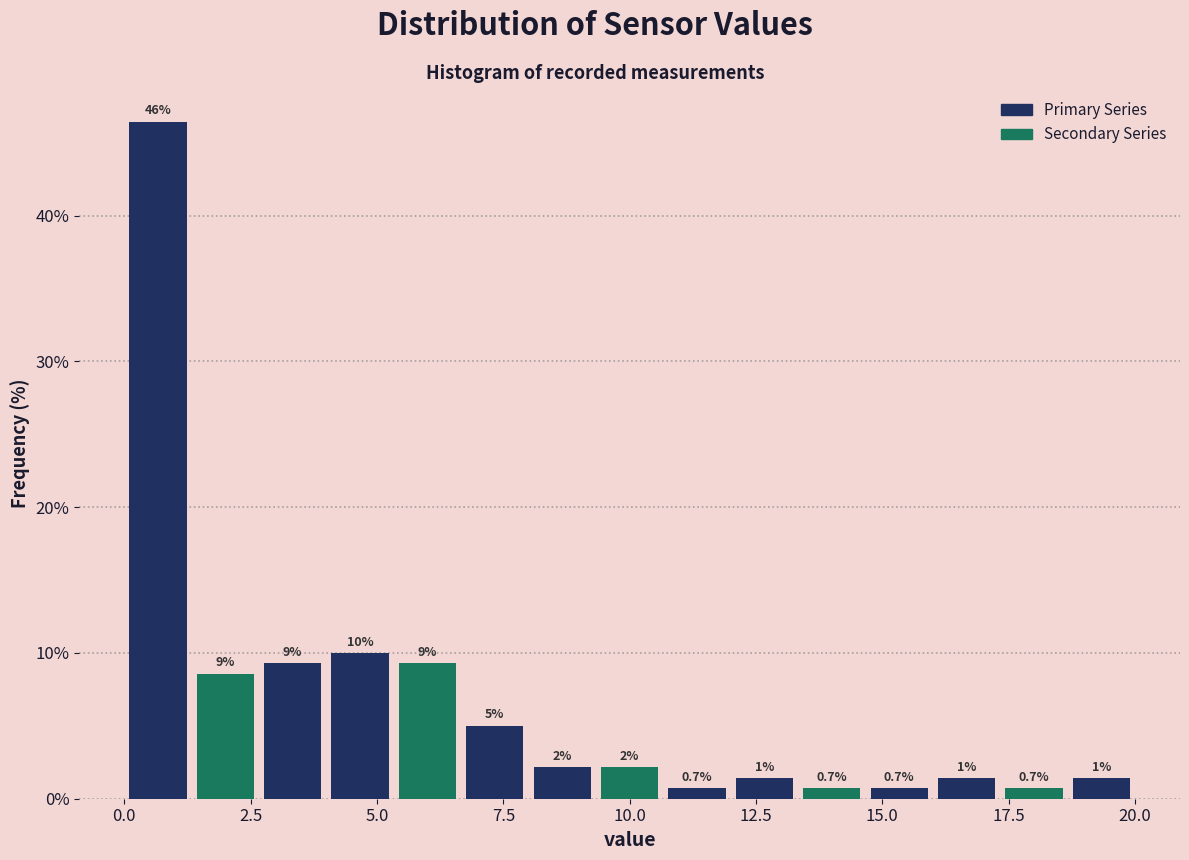

Around what value on the x-axis is the tallest bar? Give the approximate position of its centre, as read against the axis.

0.5